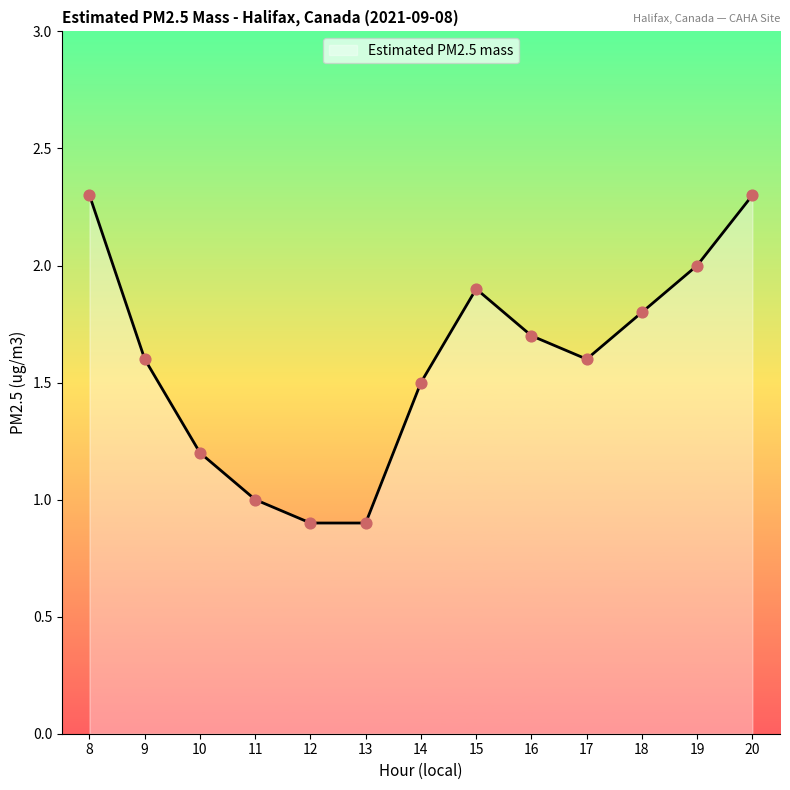

Which has a higher value, 9 or 19?

19